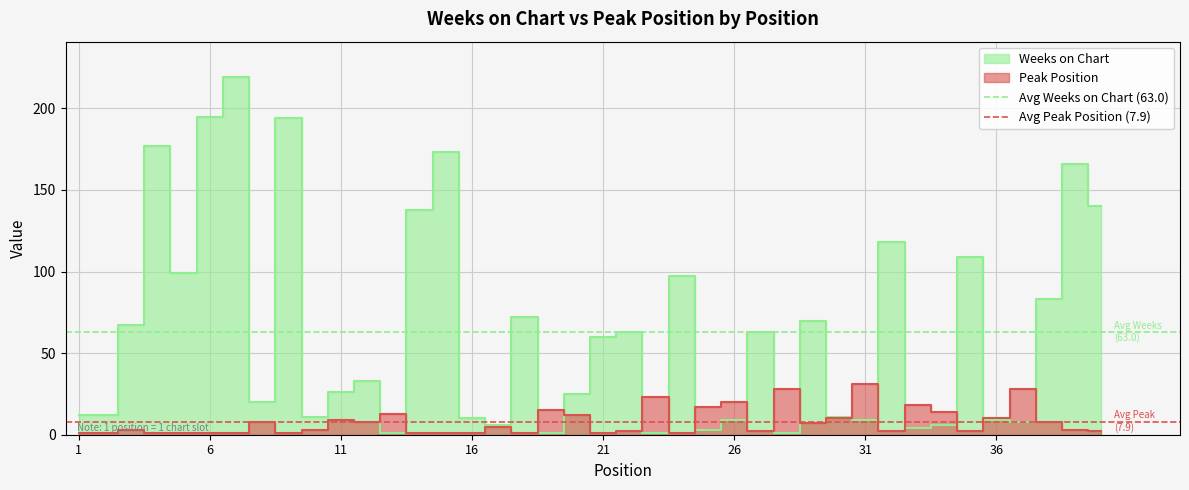

What is the approximate value of Avg Peak Position (7.9) at 1?

7.9